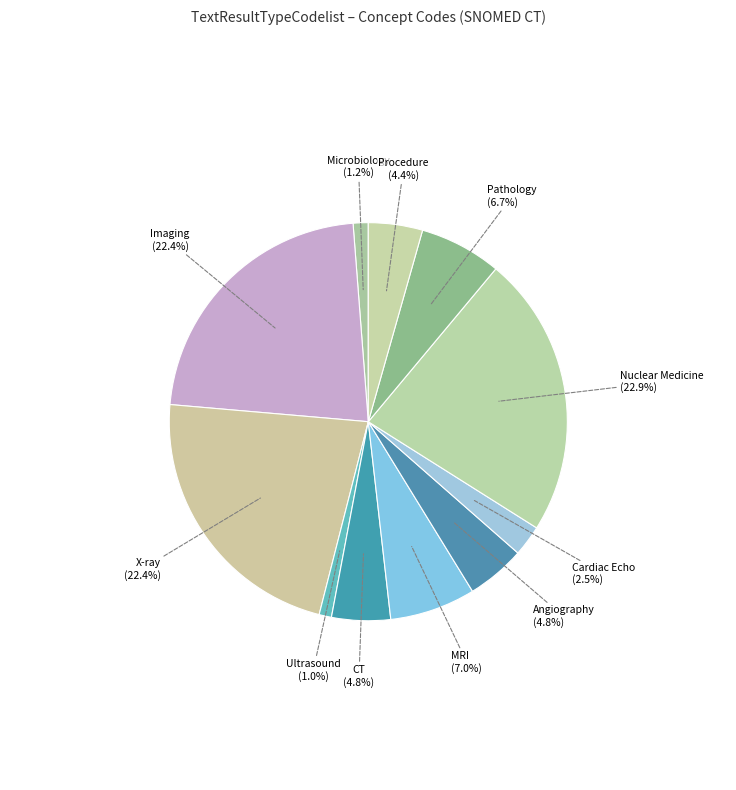

To the nearest percent, what is the difference between the largest and smallest slice percentages?

22%